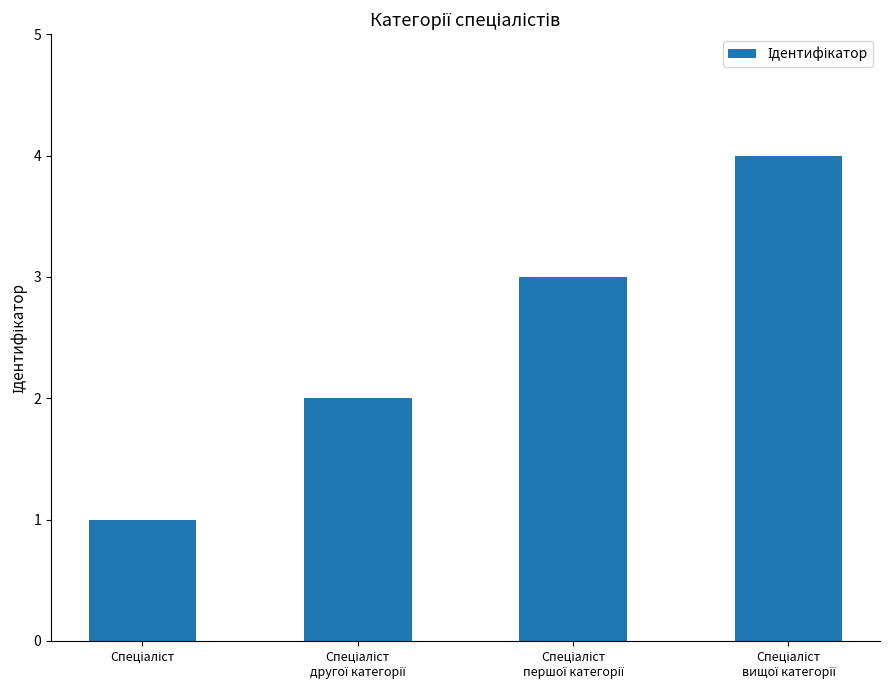

What is the maximum value shown in the chart?

4